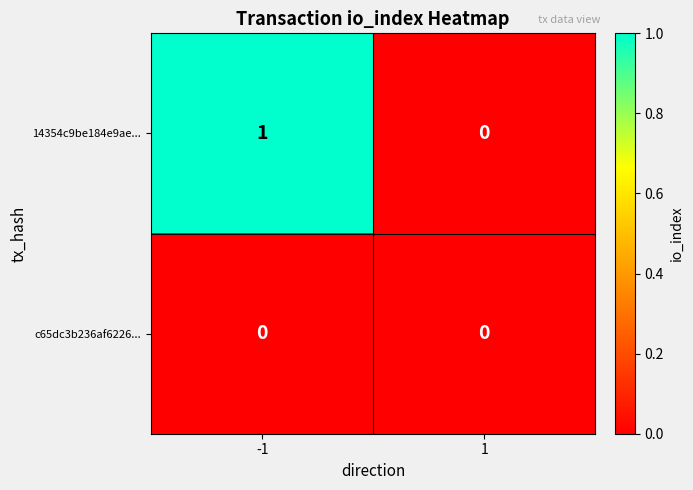

Which series has the largest total across all categories?

14354c9be184e9ae...